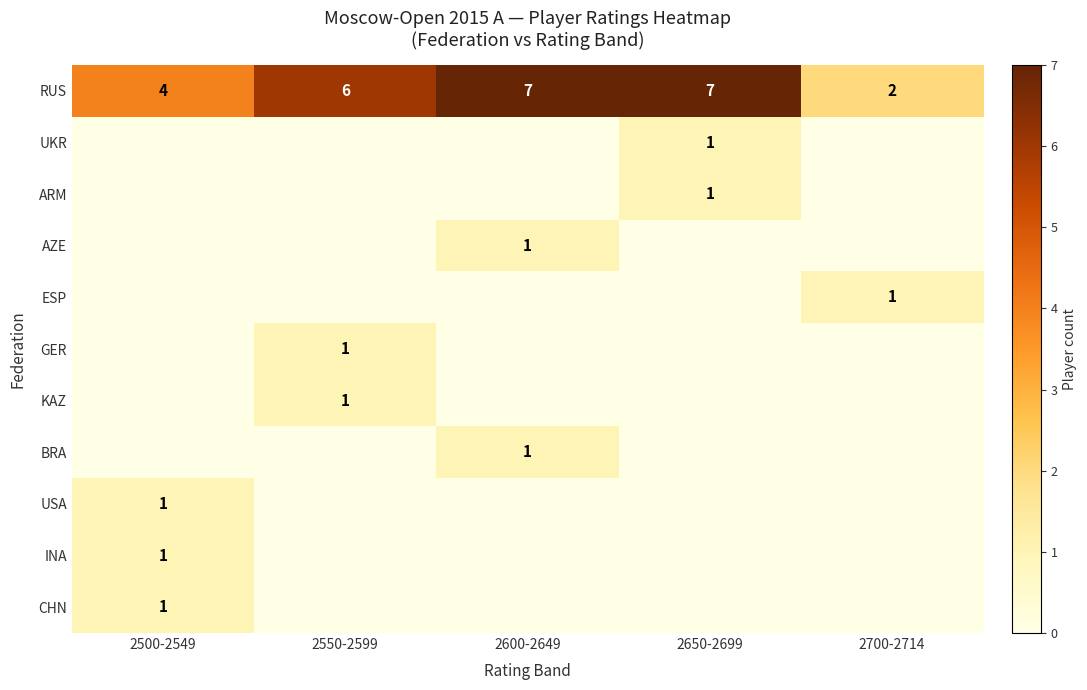

What is the maximum value shown in the chart?

7